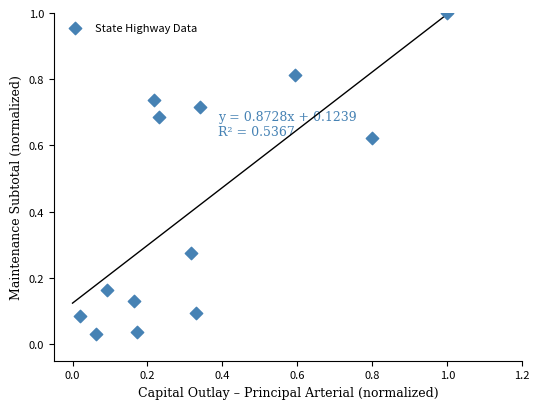

What is the range of Y values (max minus min)?

1.0